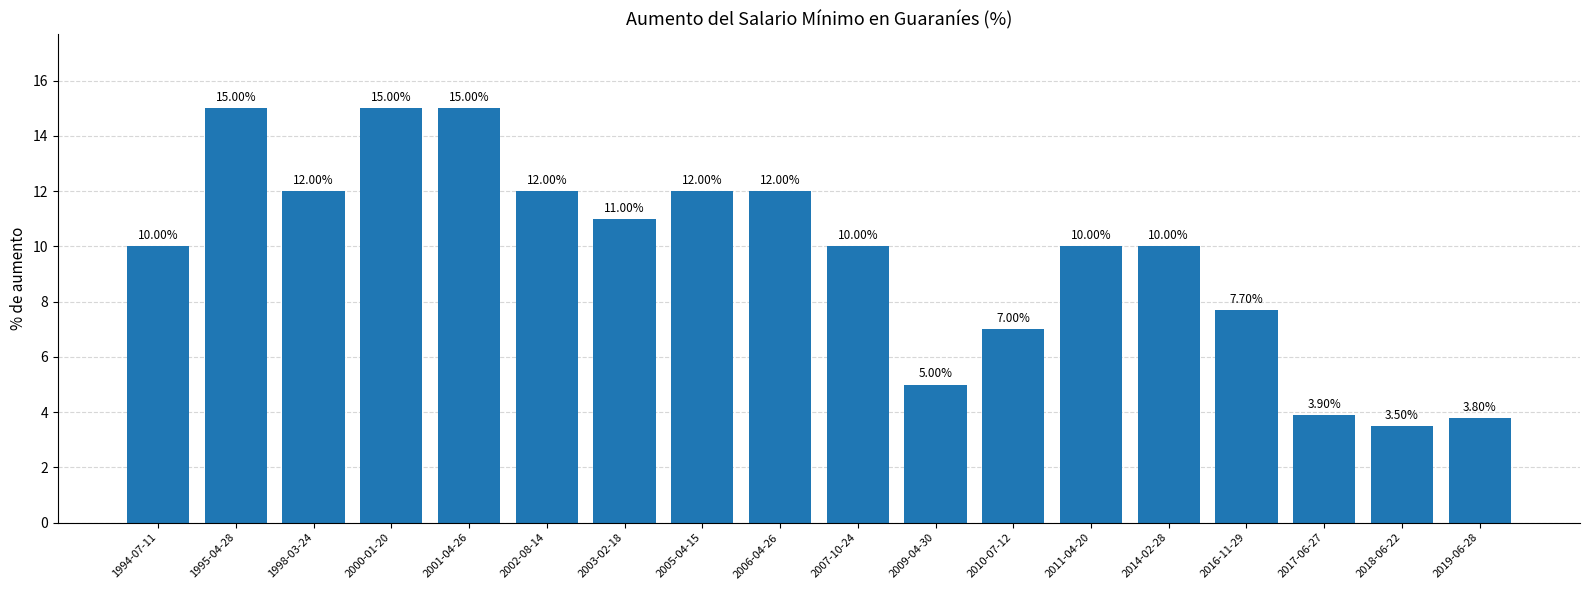

What is the average value?

9.7